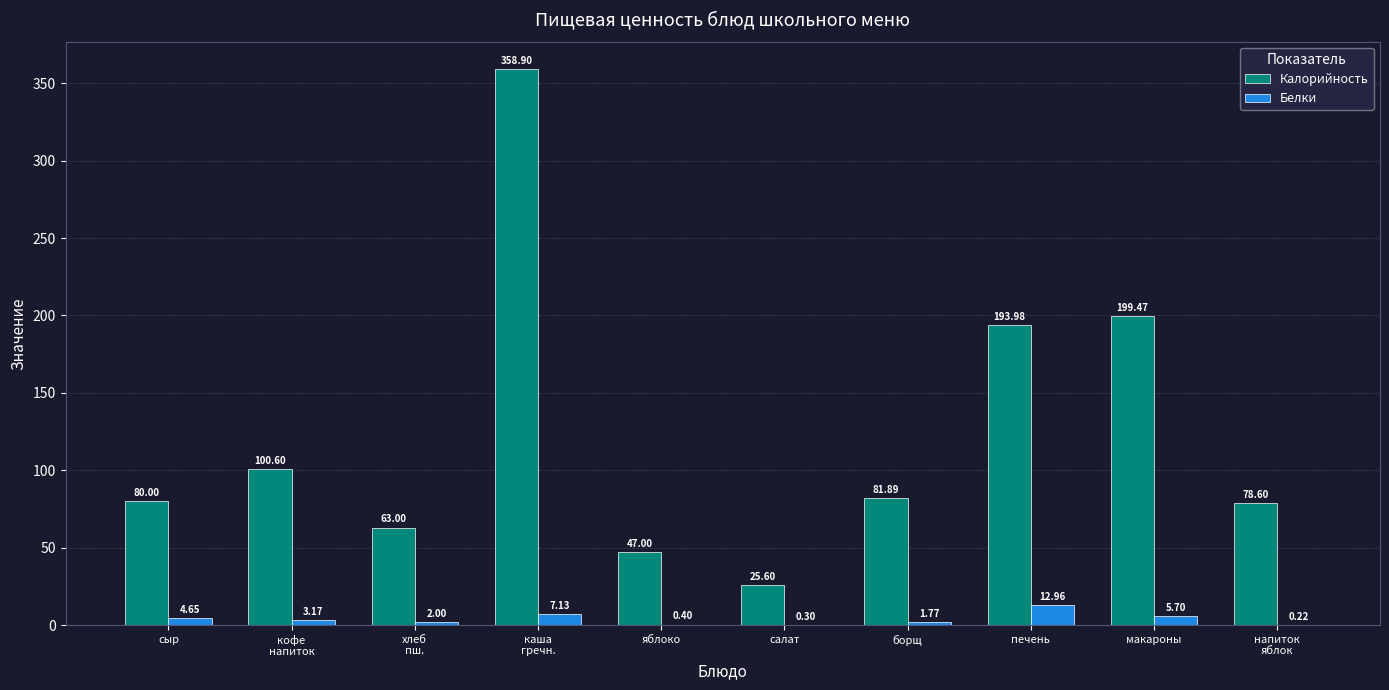

What is the sum of all Калорийность values?

1229.0